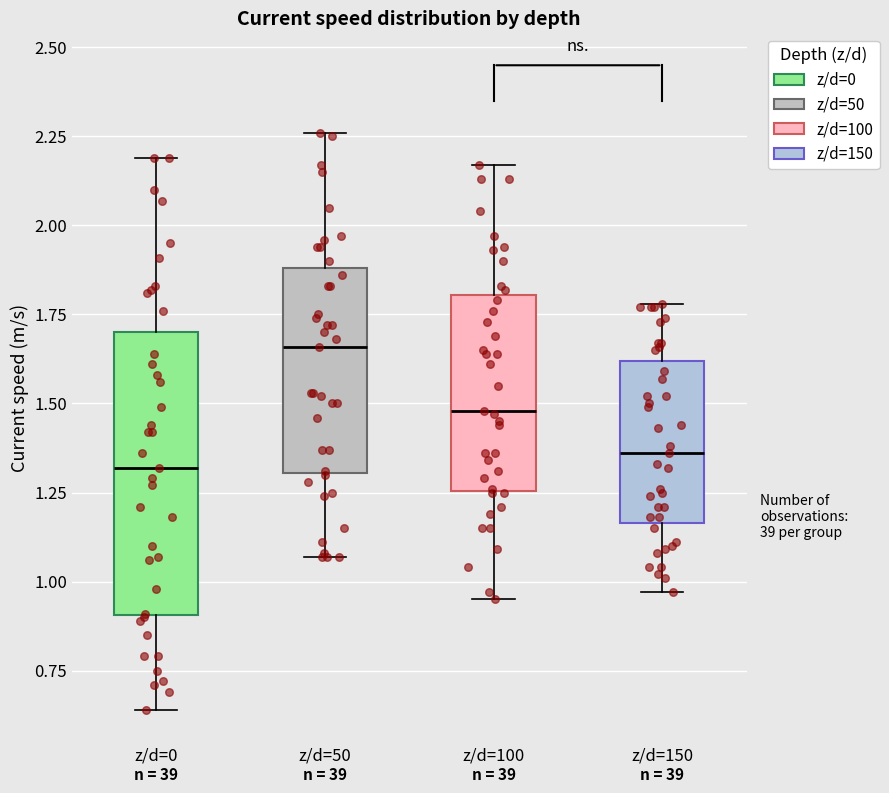

Which box is the tallest, from its lower edge to its upper edge?

z/d=0